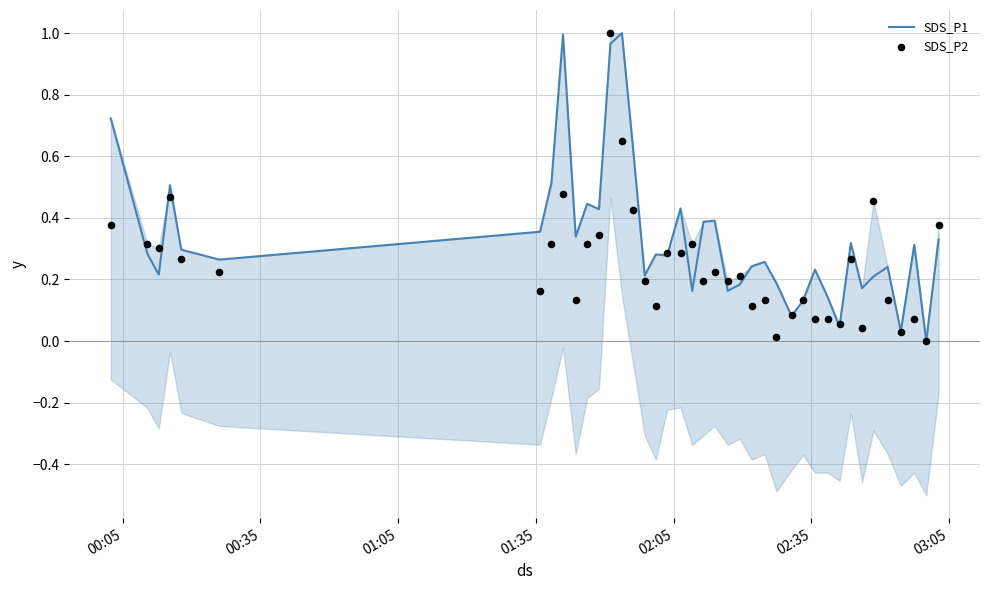

Which series contains the lowest Y value?

SDS_P1